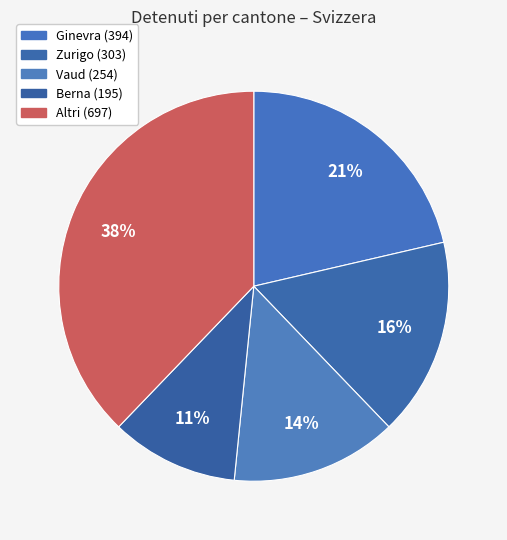

How many slices are in this pie chart?

5